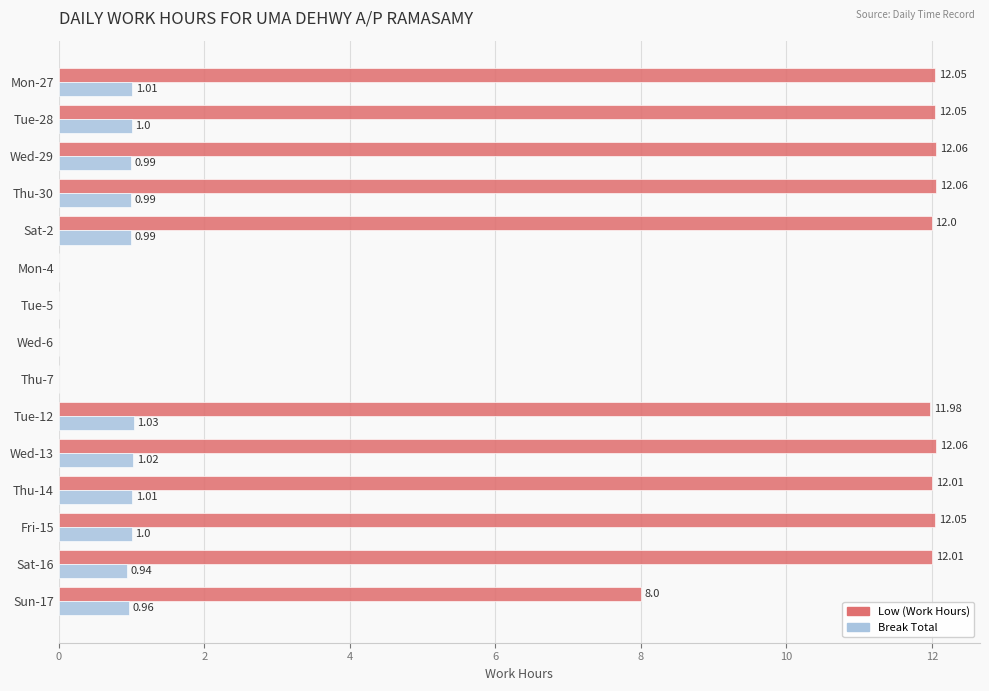

At which category is the sum across all series the highest?

Wed-13